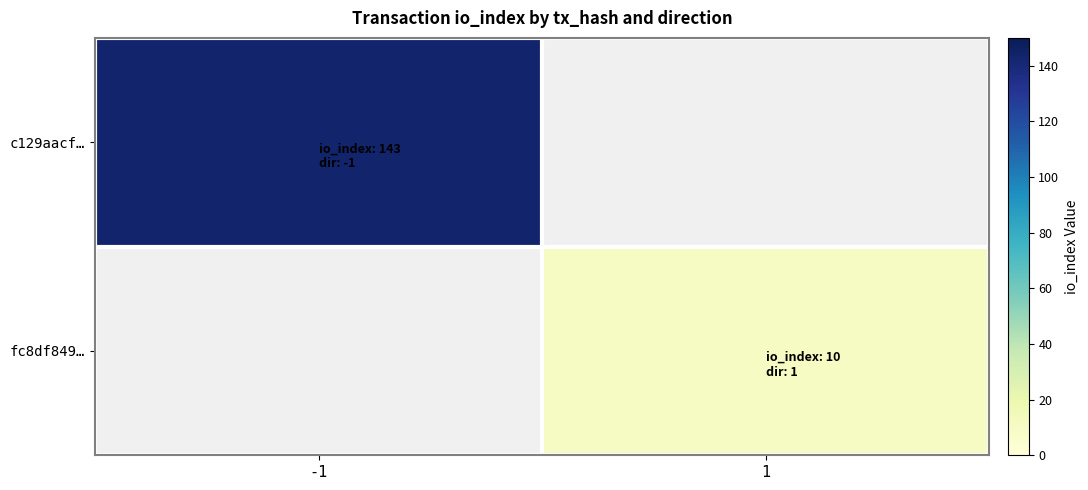

What is the spread (max minus min) of values at 1?

10